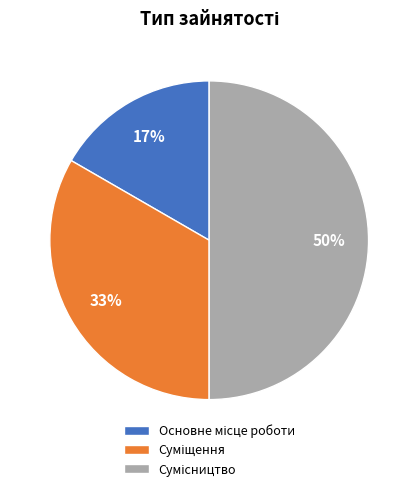

To the nearest percent, what is the average slice percentage?

33%